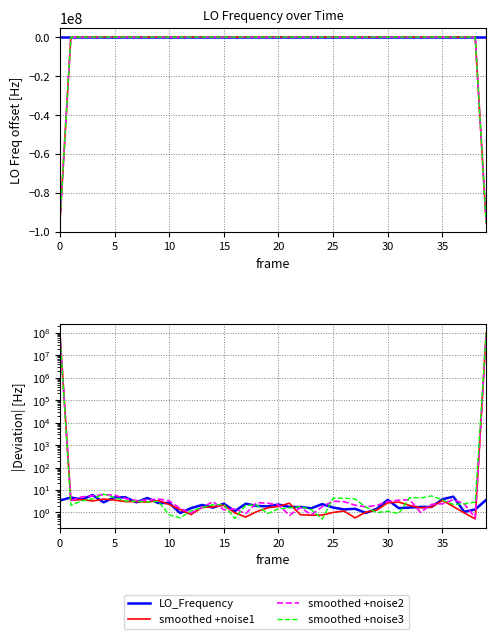

Which series ends up on top after the final intersection of smoothed +noise2 and LO_Frequency?

smoothed +noise2